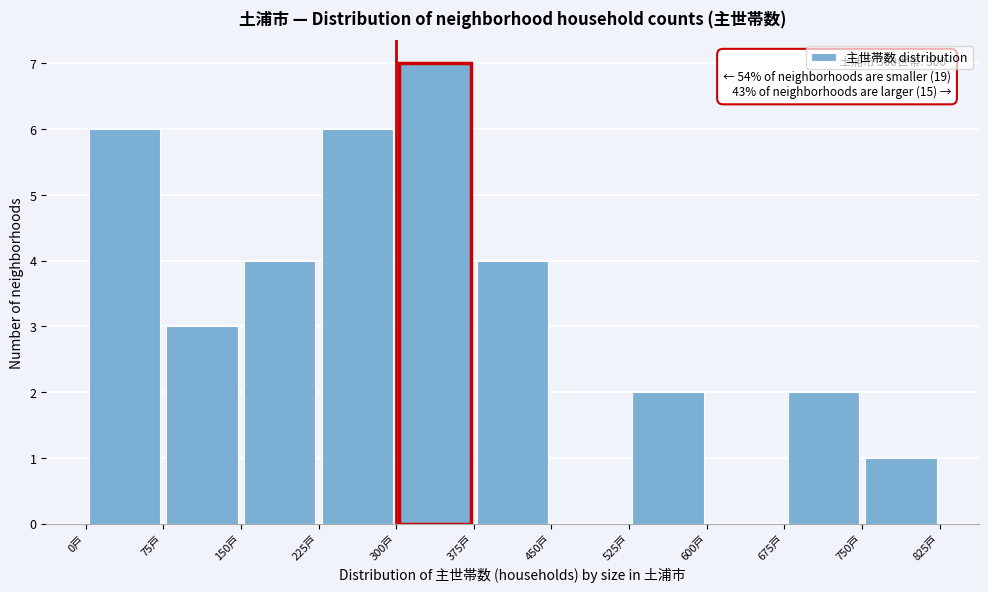

Over which range of the x-axis is the bar tallest?

300 to 375